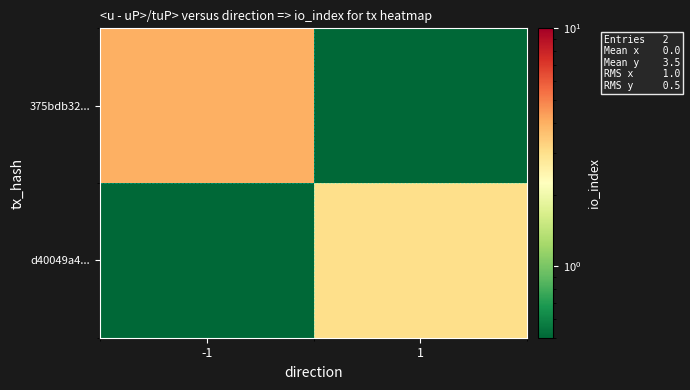

Which has a higher value, -1 or 1?

-1